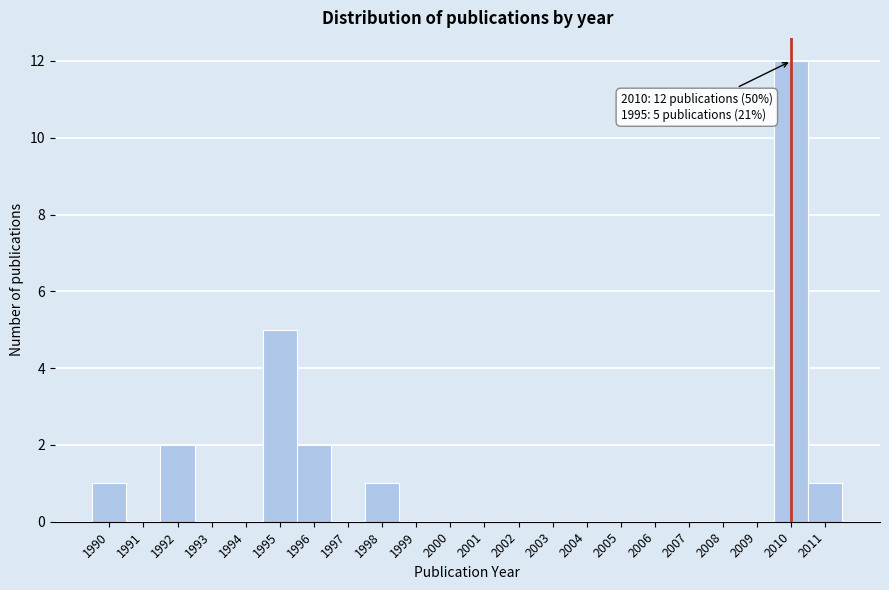

Over which range of the x-axis is the bar tallest?

2009.5 to 2010.5